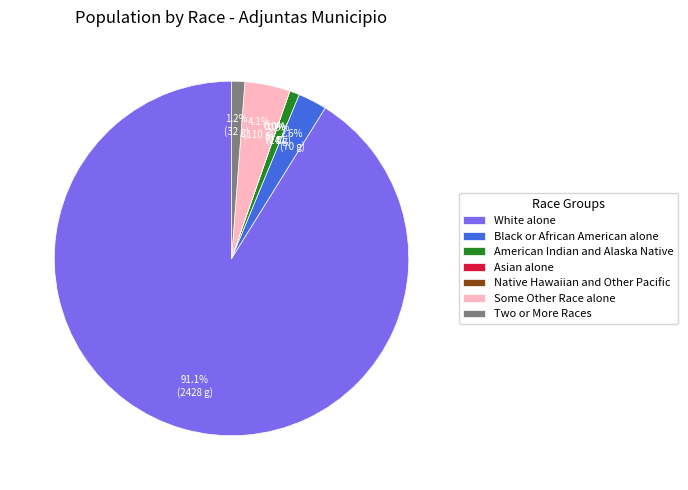

How much of the chart is everything except Two or More Races?

98.8%